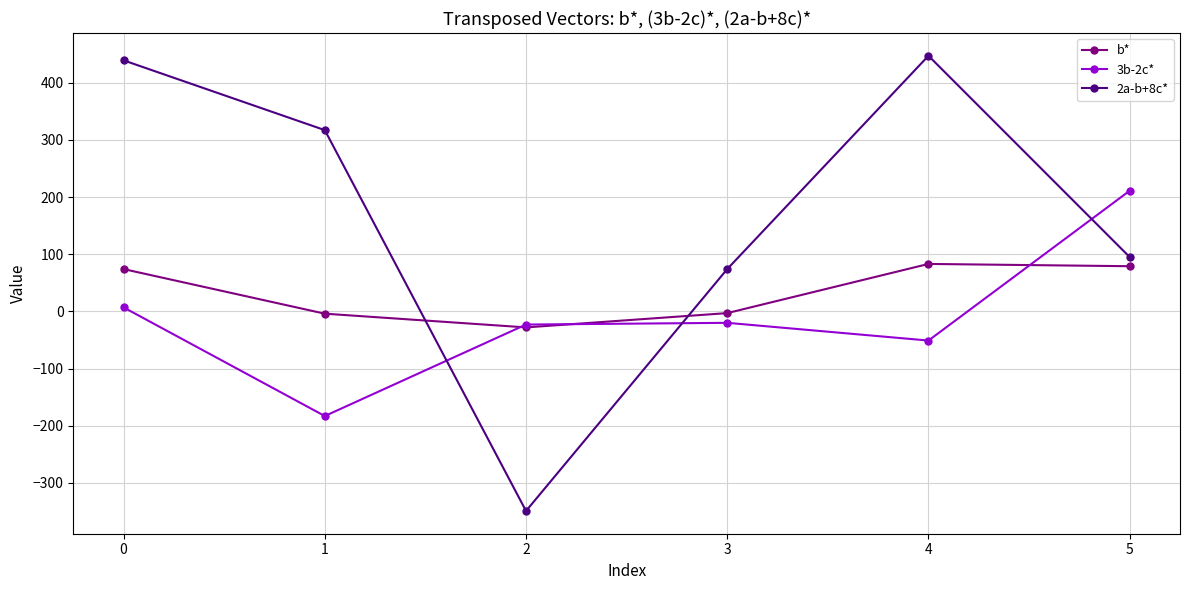

What is the maximum value shown in the chart?

447